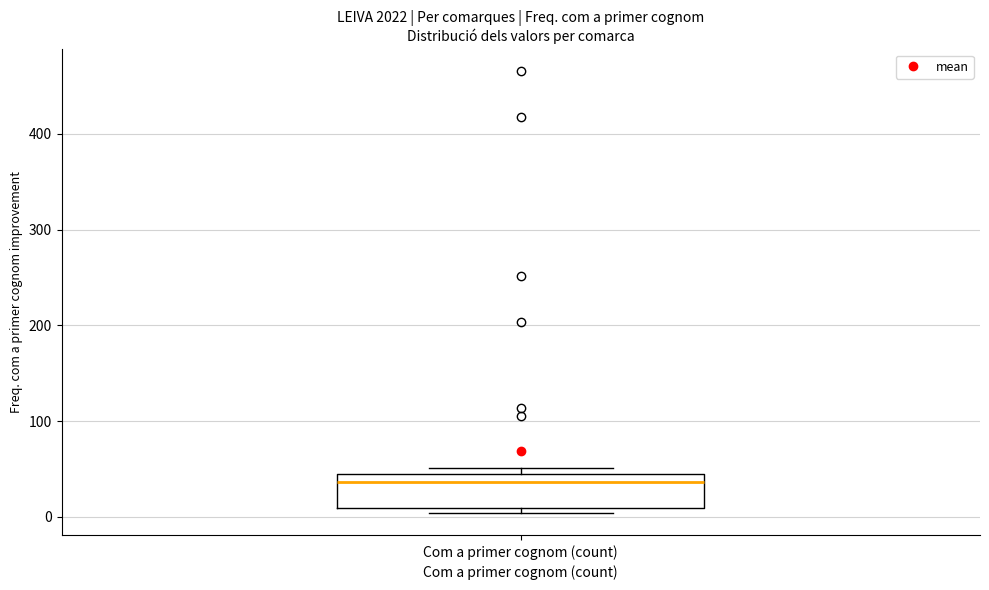

Where is the lower edge of the box for Com a primer cognom (count) on the y-axis? The values are not printed on the chart, so give them approximately, as read against the axis.

10